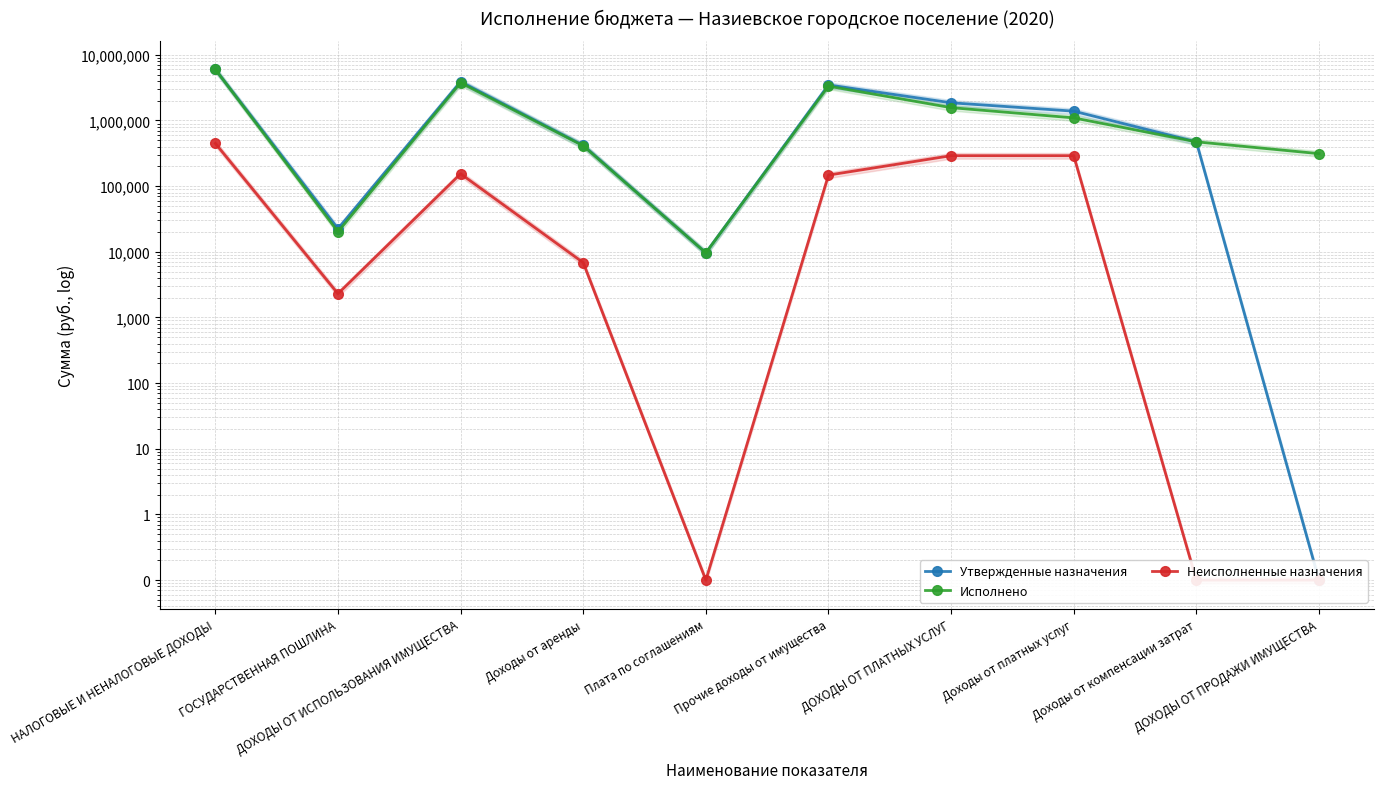

What is the minimum value for Исполнено?

9626.5